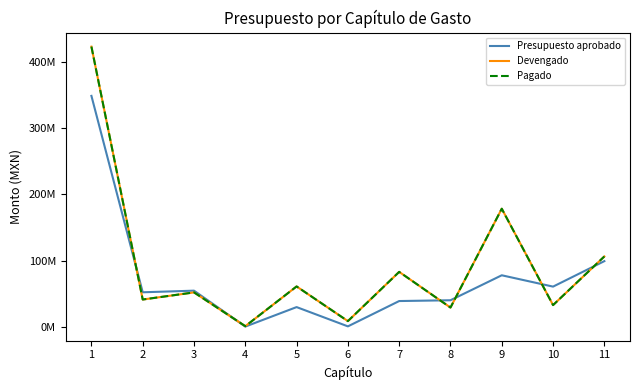

At which category does Pagado reach its first local valley?

2